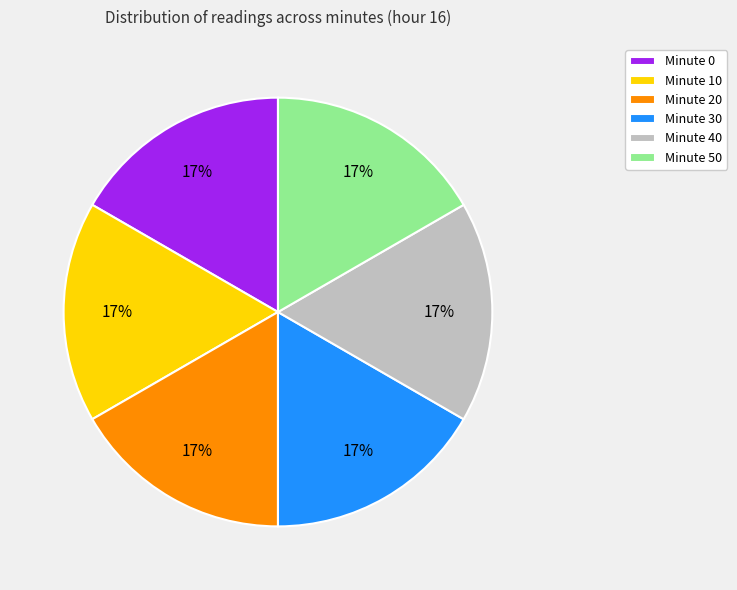

How many slices are in this pie chart?

6